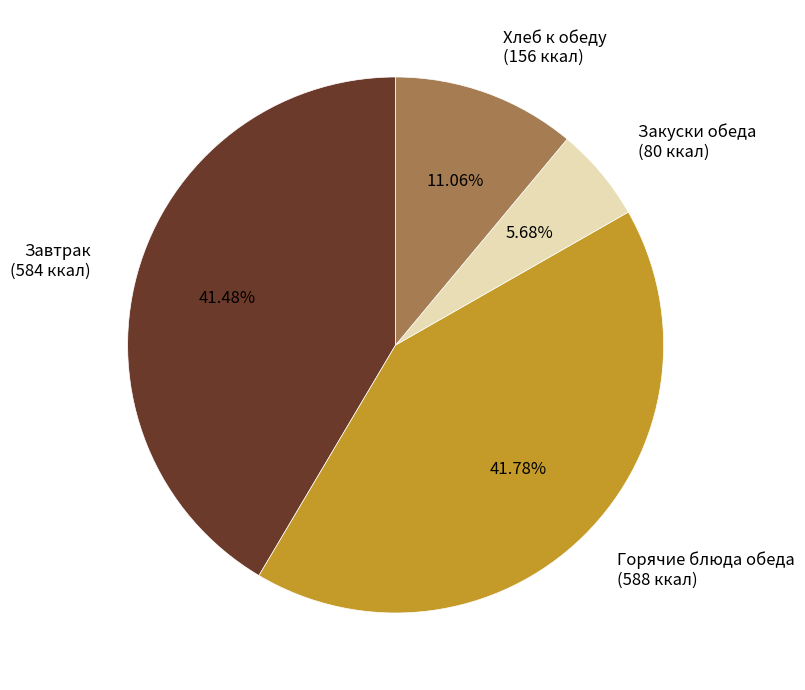

Does Горячие блюда обеда (588 ккал) account for over 50% of the chart?

No